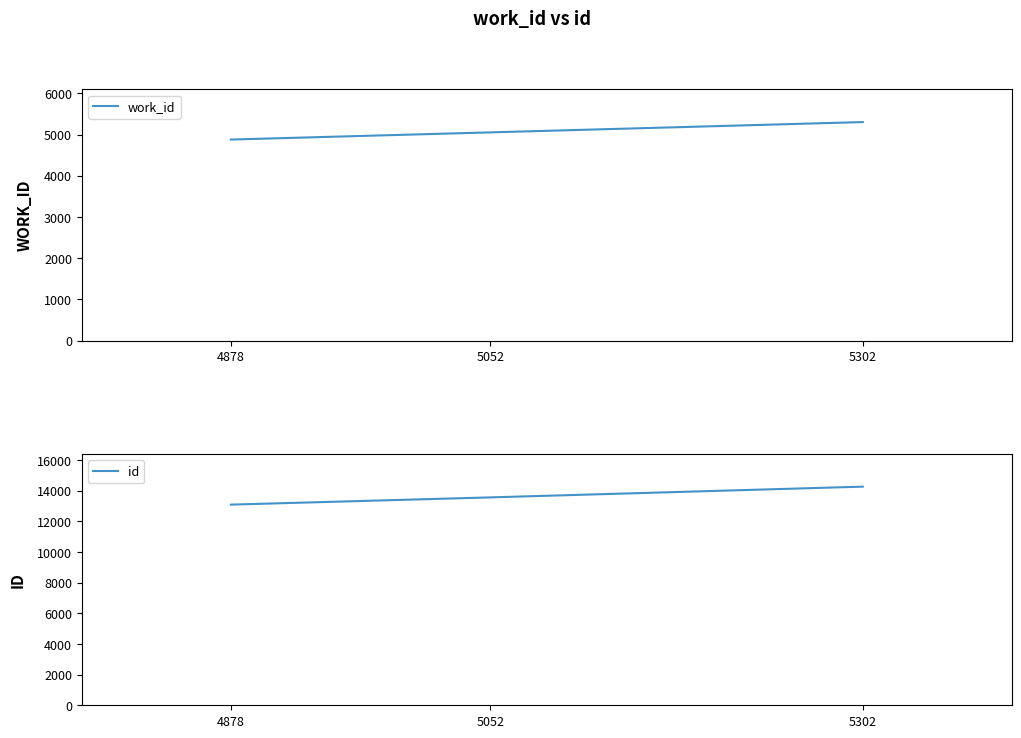

List the labels in order of work_id value, smallest first.

4878, 5052, 5302